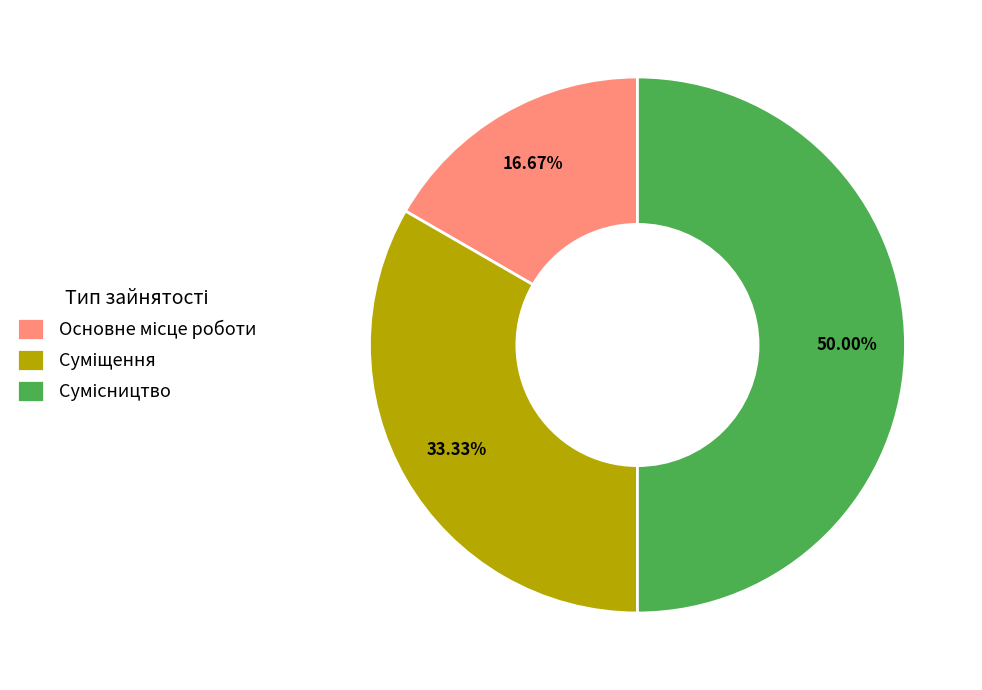

How many slices are in this pie chart?

3